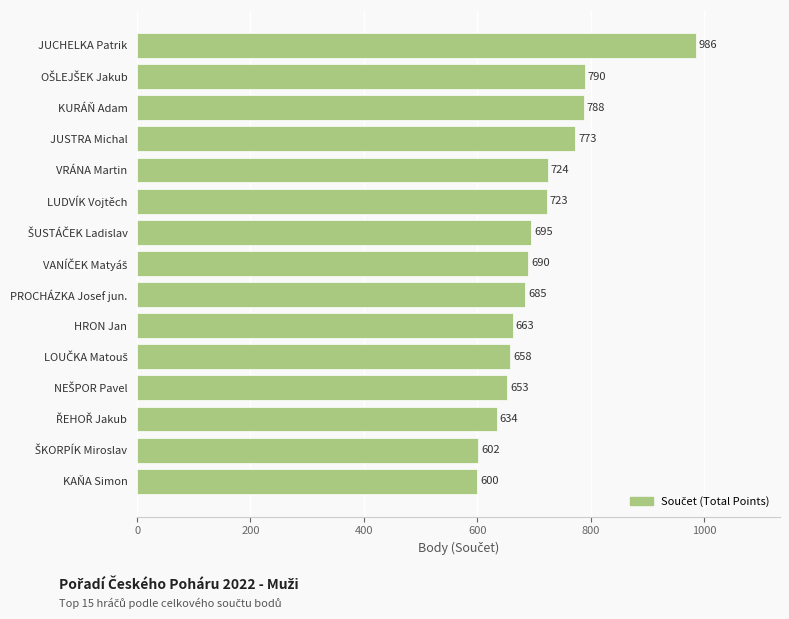

Read the value at KURÁŇ Adam, to the nearest 50.

800